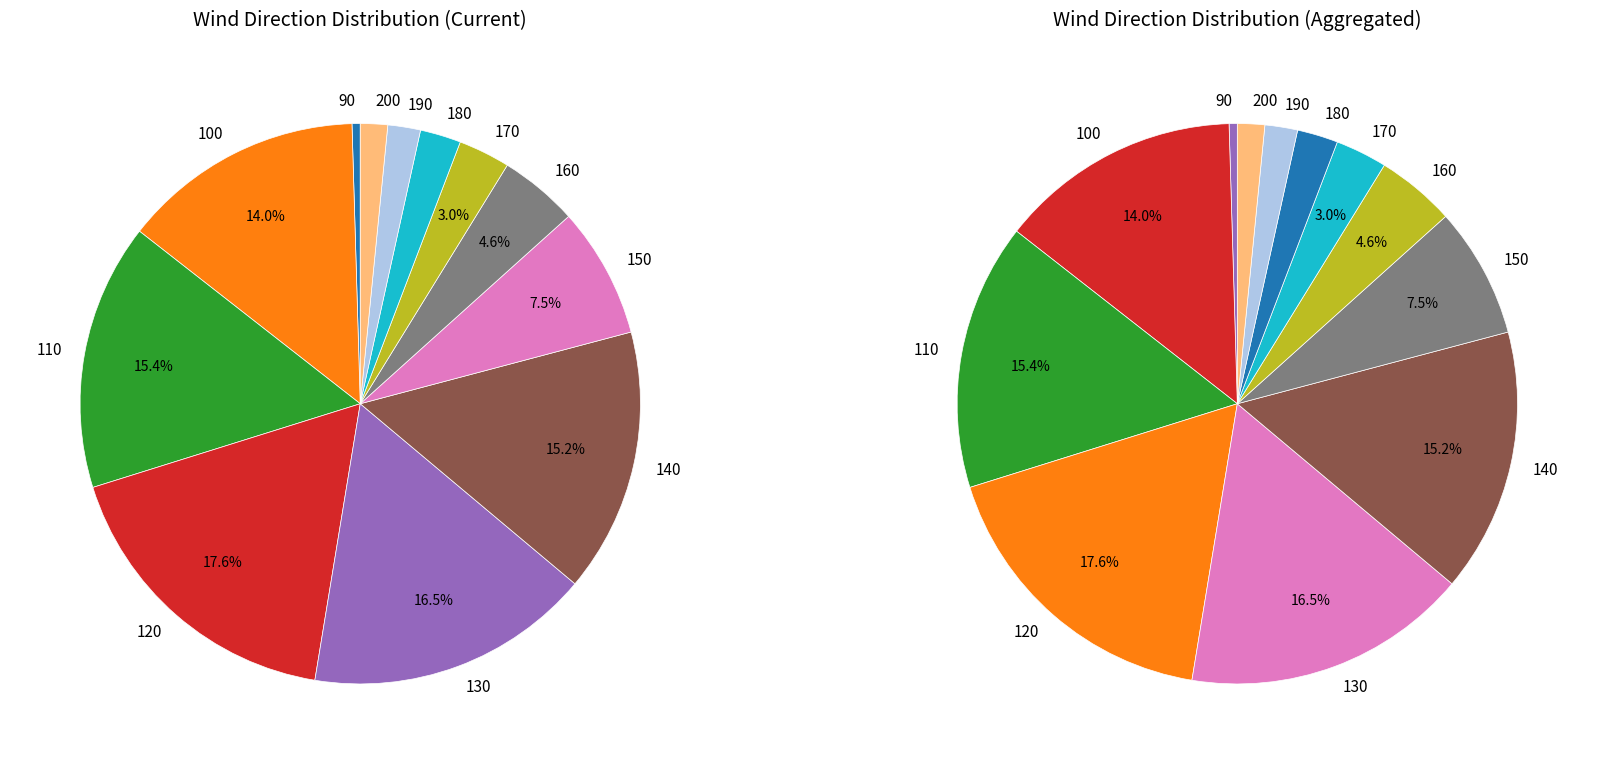

Does 140 account for over 50% of the chart?

No